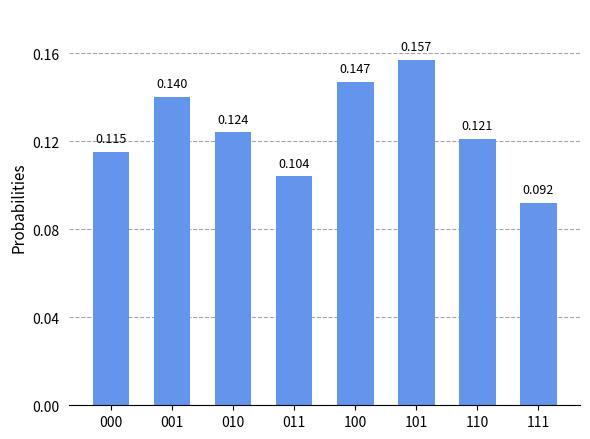

Are the bars grouped side by side (vs. stacked)?

No